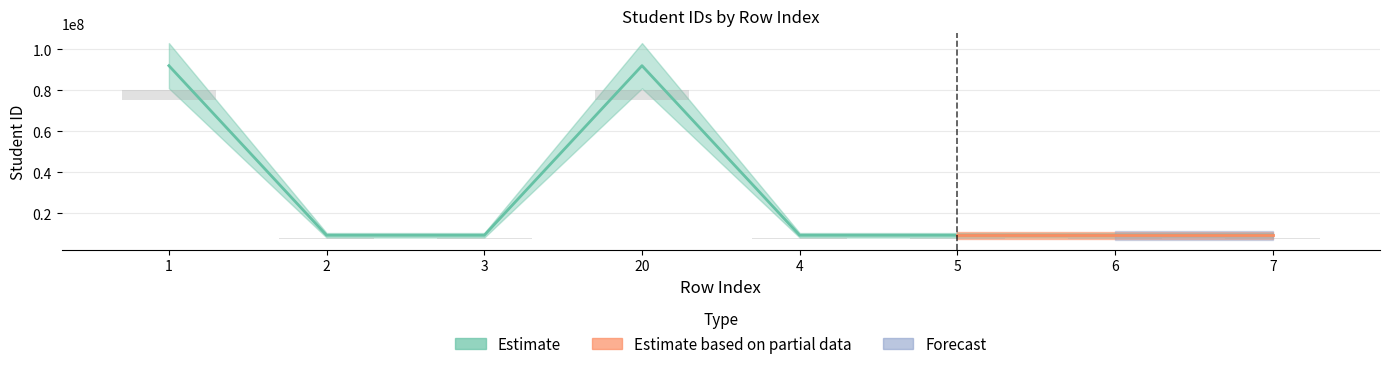

How many values exceed 9211027?

3